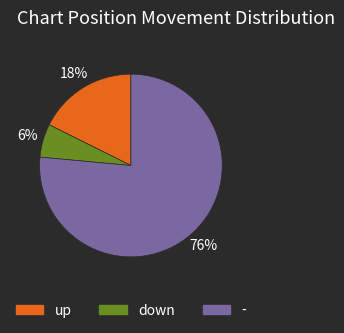

Is it true that up is 18% of the pie?

True